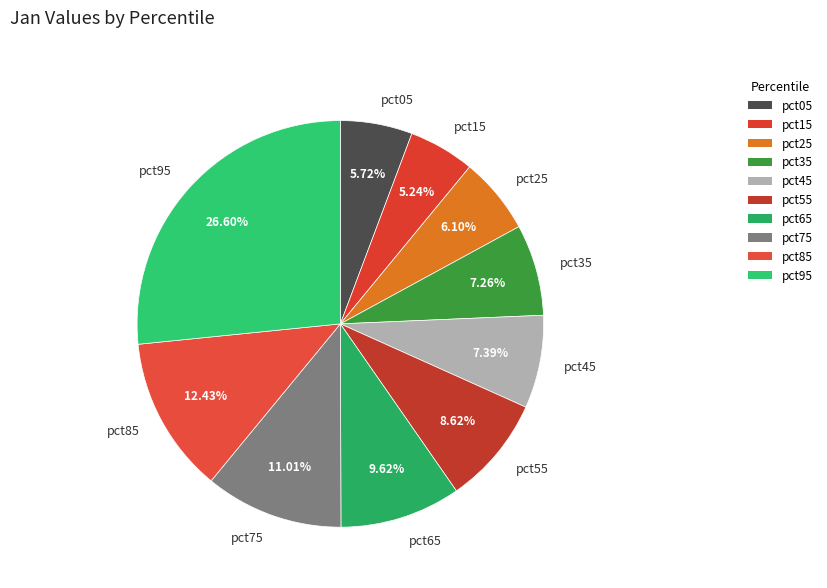

The pct15 slice represents 5% of the pie. True or false?

True